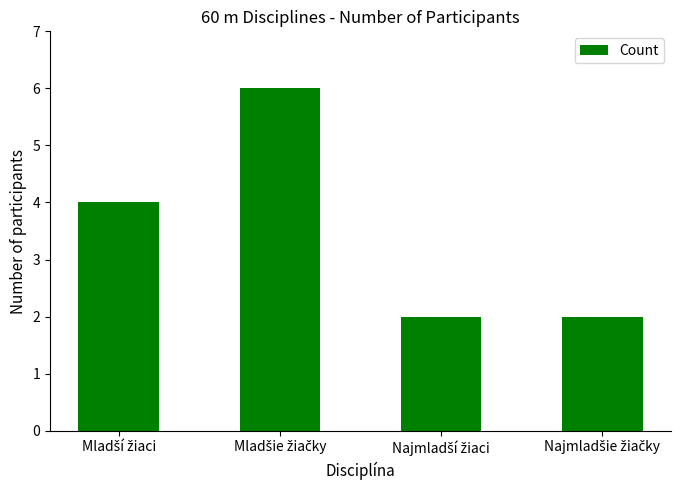

What is the greatest value displayed?

6